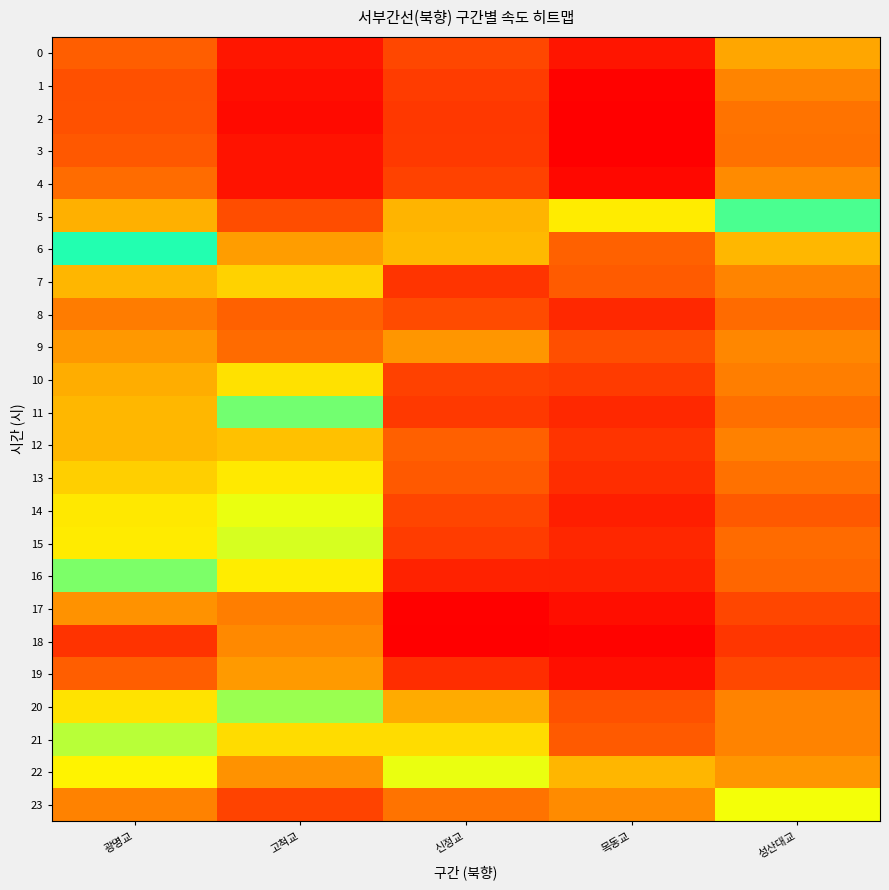

Which category has the highest value across all series?

목동교